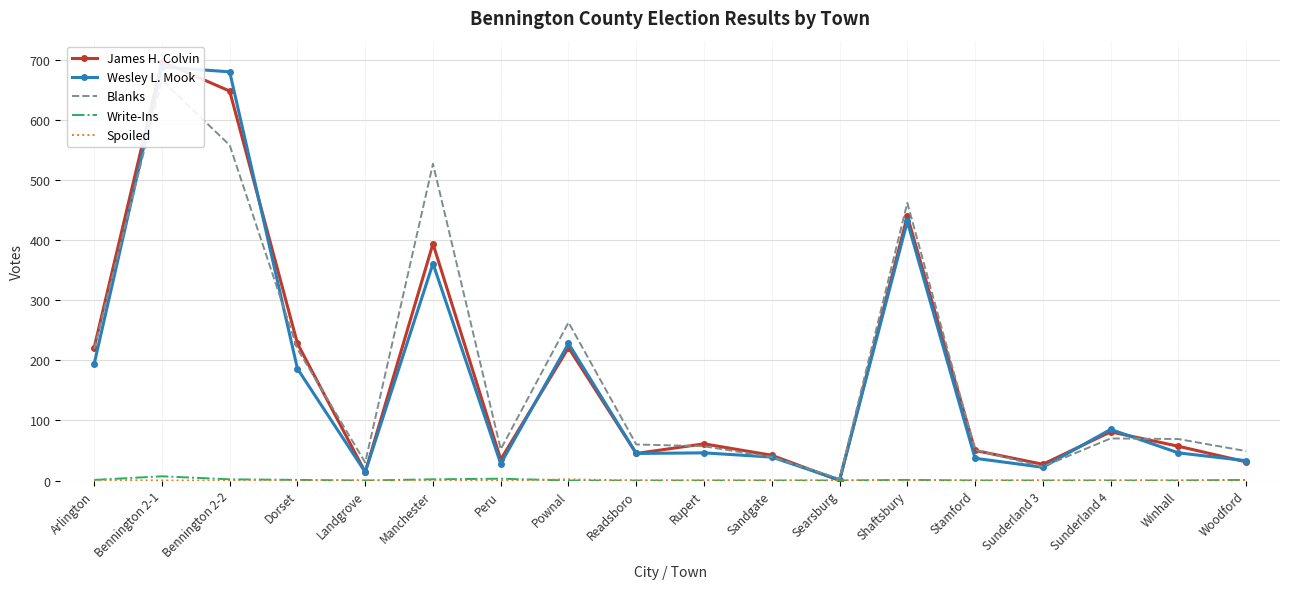

Between Stamford and Winhall, which is larger?

Winhall